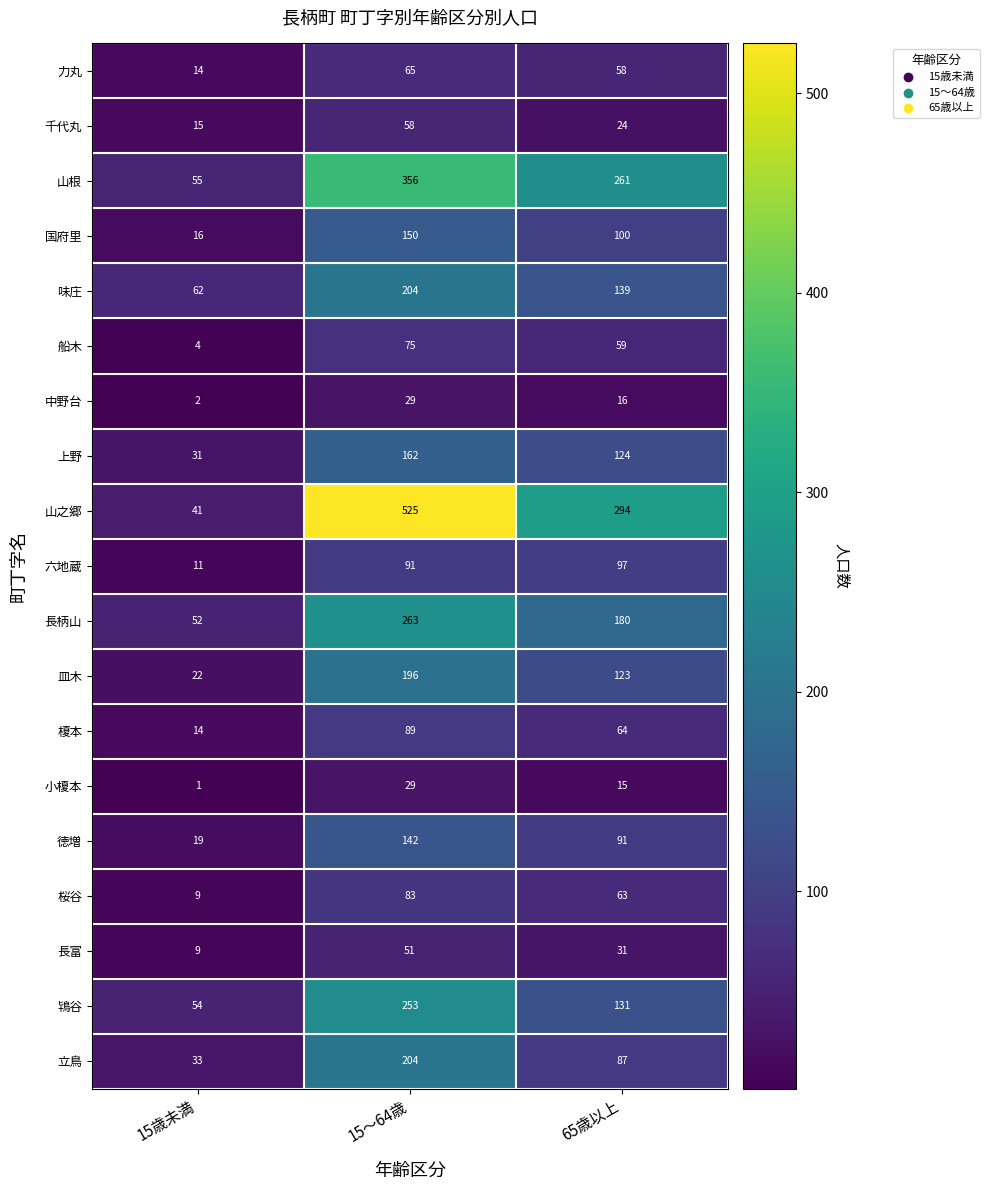

What is the difference between the maximum and second lowest values in the 山根 series?

95